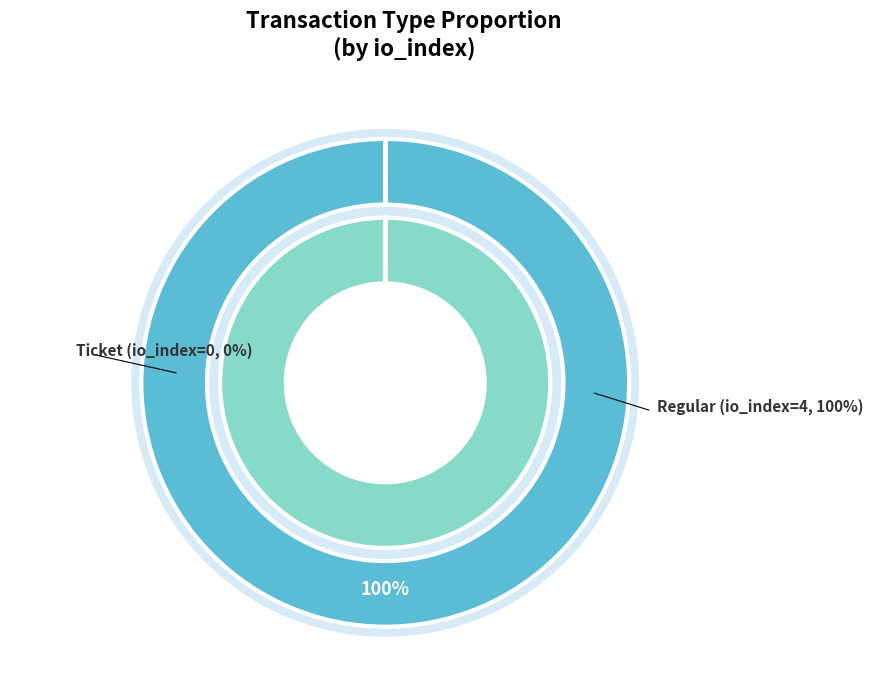

Is Regular the majority of the pie?

Yes